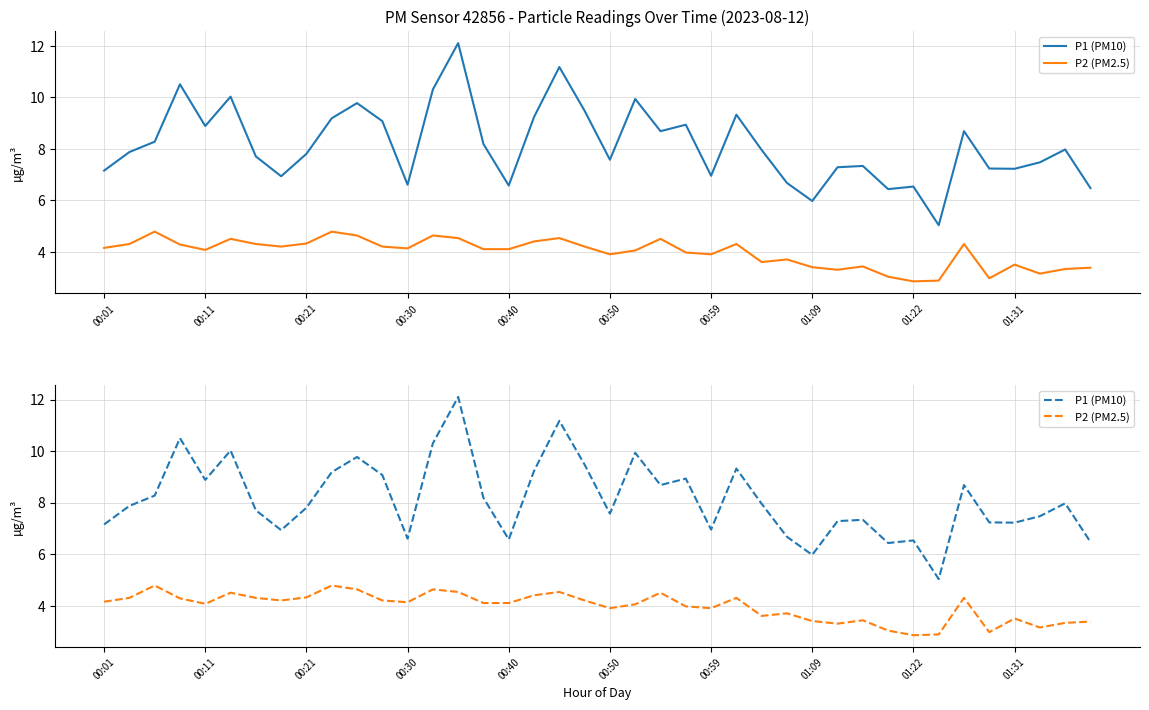

What is the value of the P1 (PM10) point at the 25th from the left?

7.0